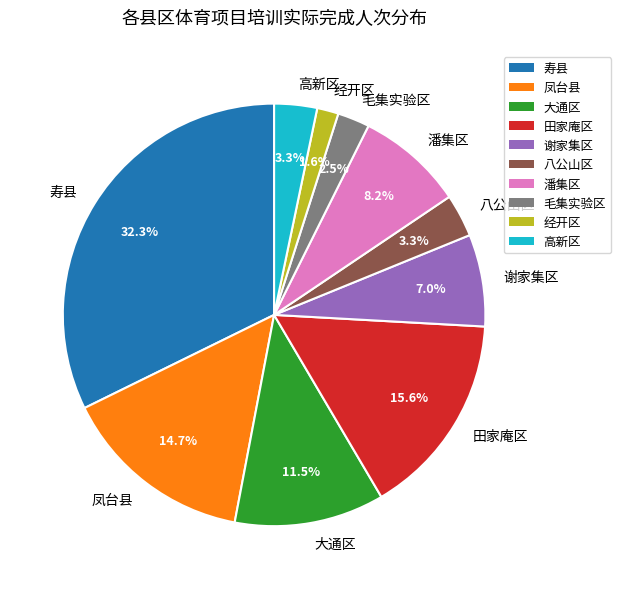

Combined, do 田家庵区 and 凤台县 account for over 50%?

No